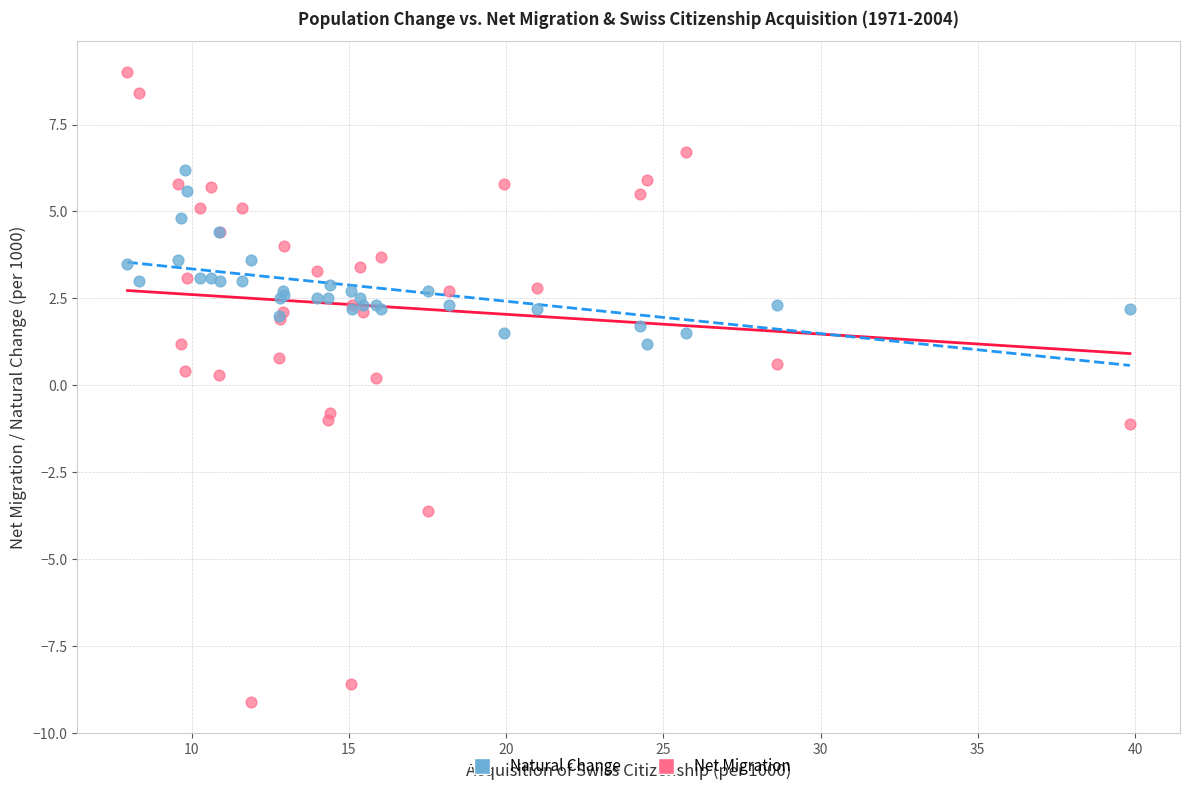

What is the X range (max minus min) for the scatter plot?

31.9